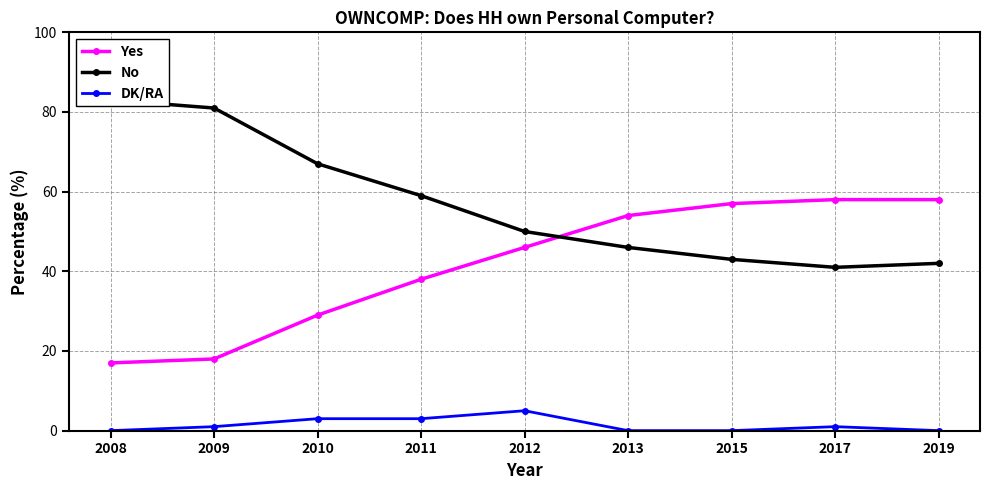

How many distinct data groups are displayed?

3